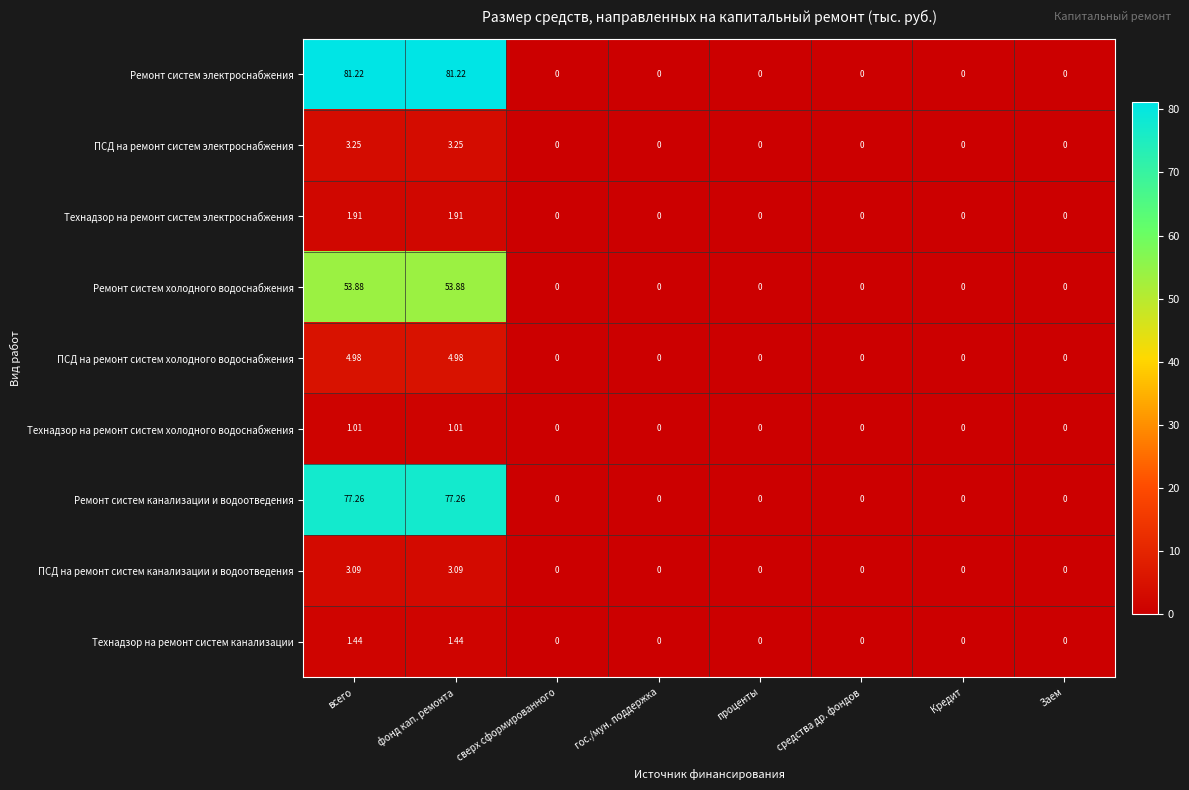

Which series changed the most between всего and проценты?

Ремонт систем электроснабжения